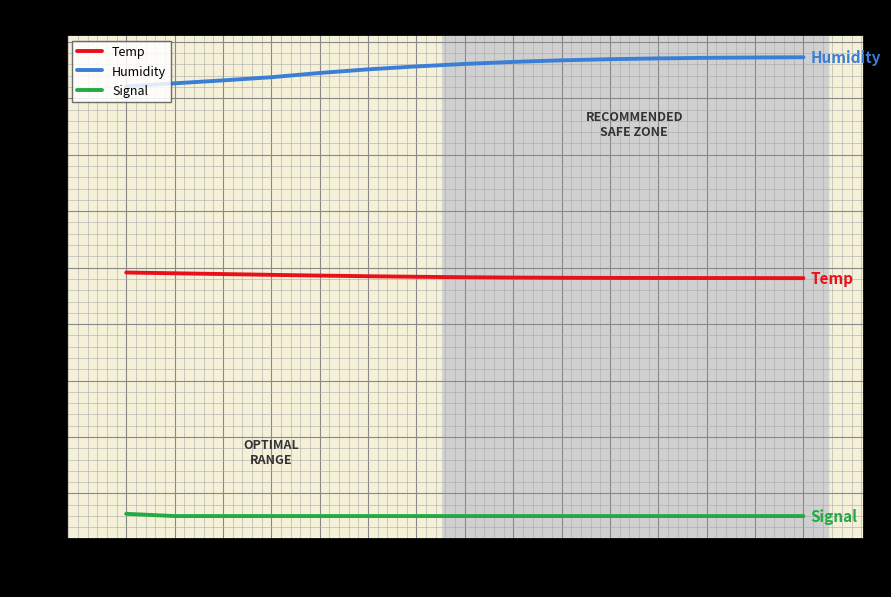

What is the sum of all Humidity values?

1704.3